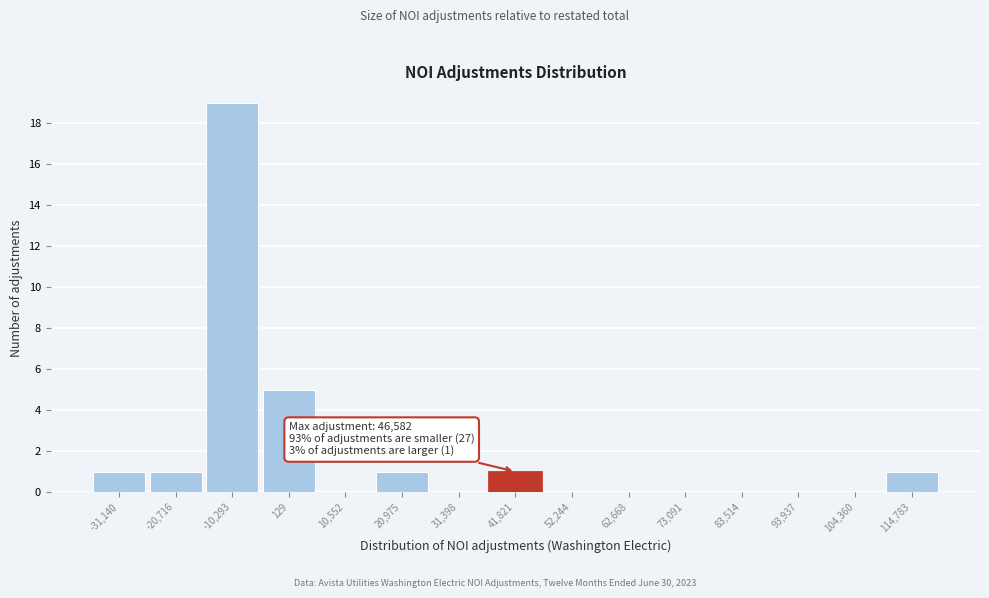

Reading right to left, extract all data points from this chart.

114,783=1	104,360=0	93,937=0	83,514=0	73,091=0	62,668=0	52,244=0	41,821=1	31,398=0	20,975=1	10,552=0	129=5	-10,293=19	-20,716=1	-31,140=1